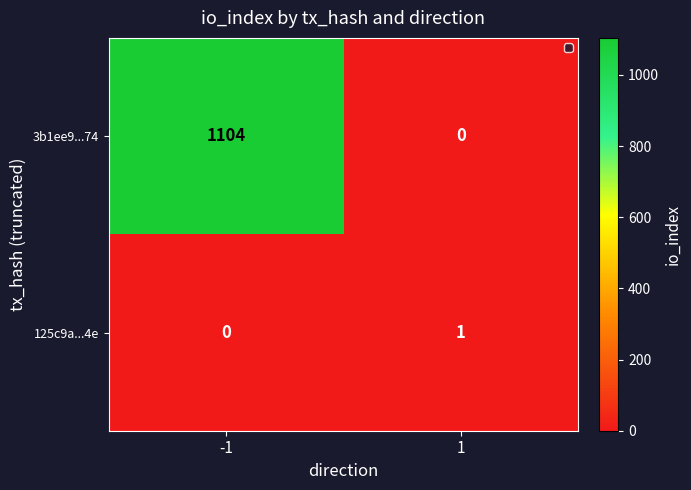

Is it true that 125c9a...4e equals 0 at -1?

True